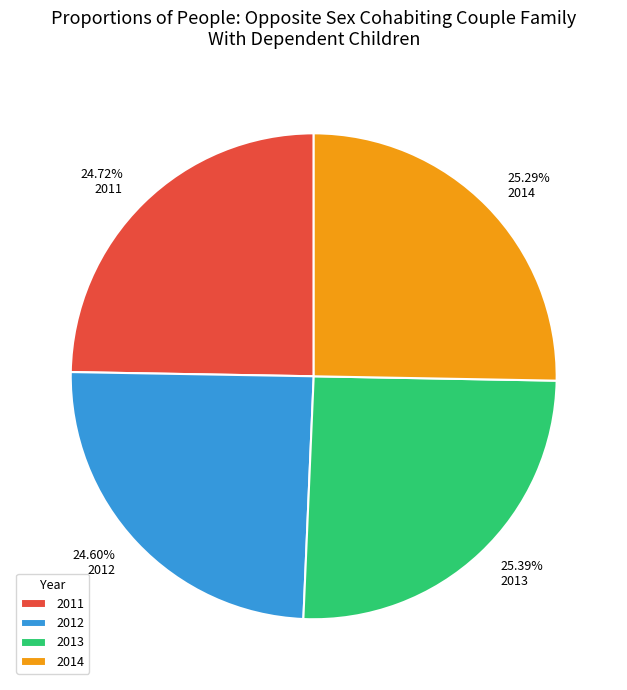

What percentage is the 2011 slice, to the nearest percent?

25%